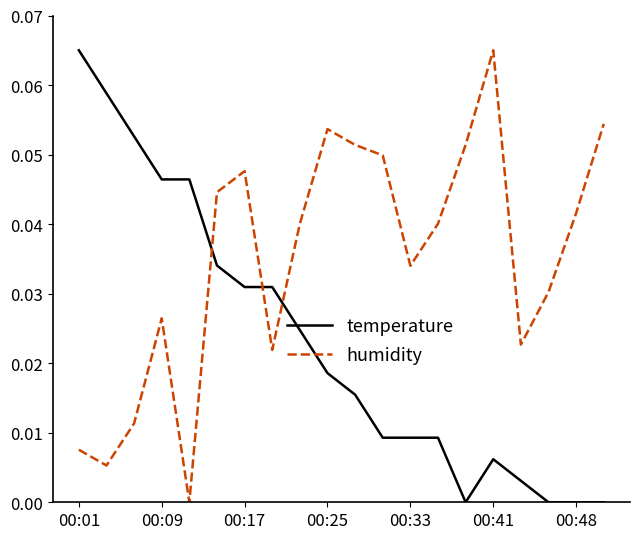

What are all the series names shown in the legend?

temperature, humidity